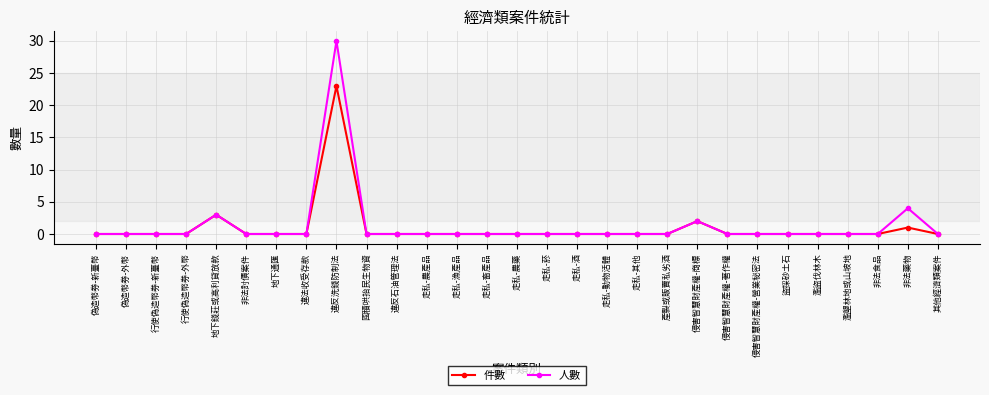

At which label is 人數 closest to 15?

非法藥物